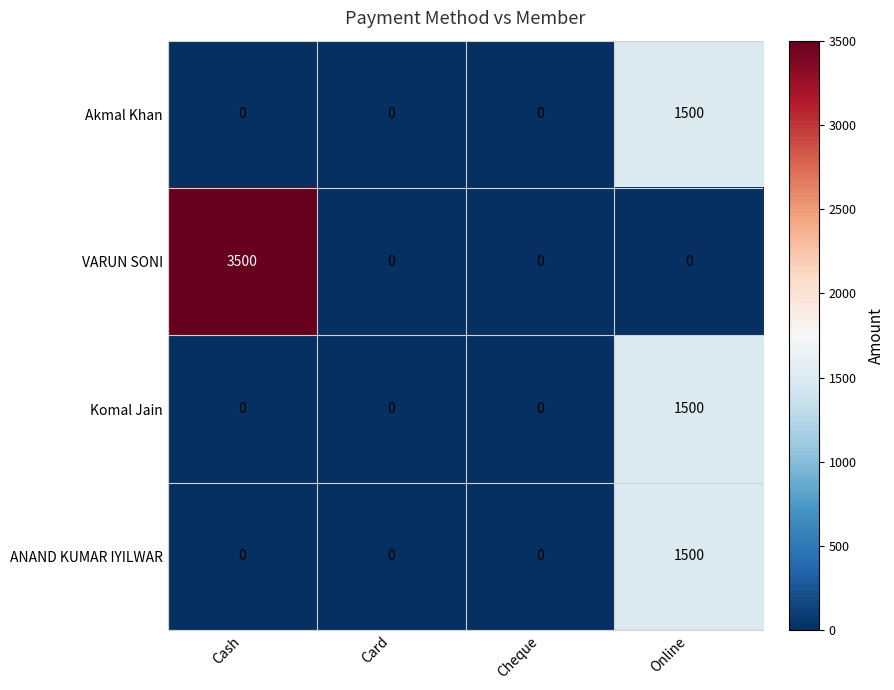

Which series changed the most between Cash and Card?

VARUN SONI